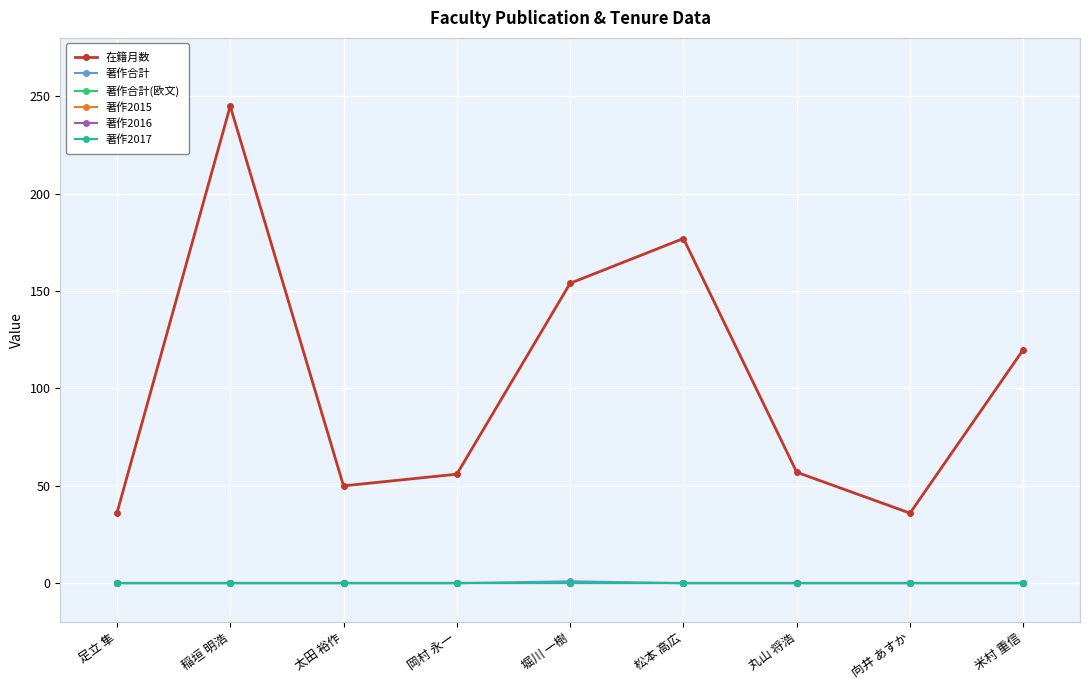

At which category does the chart reach its minimum across all series?

足立 隼